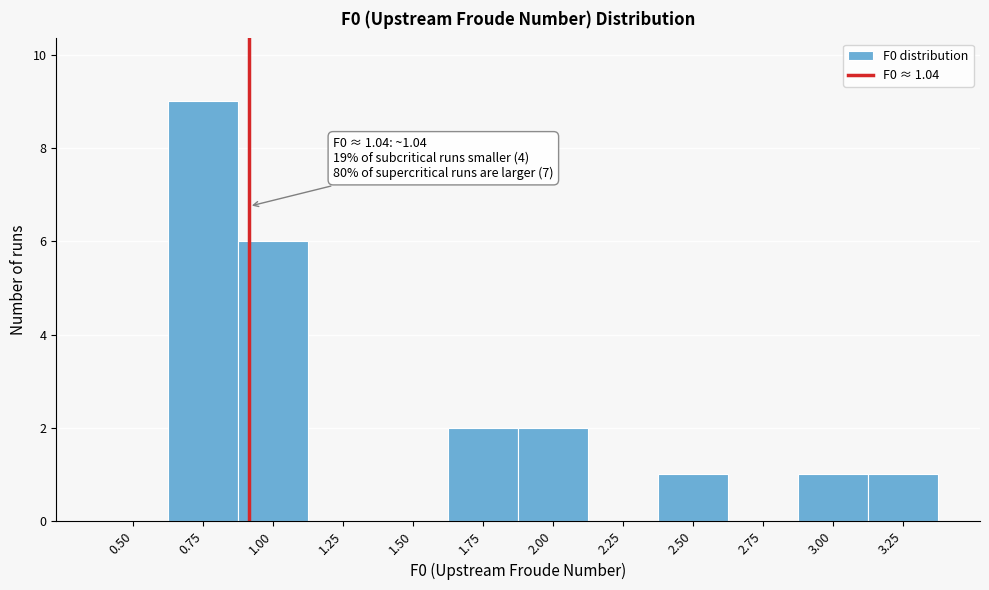

Reading left to right, list all the values displayed in this chart.

0.50=0	0.75=9	1.00=6	1.25=0	1.50=0	1.75=2	2.00=2	2.25=0	2.50=1	2.75=0	3.00=1	3.25=1